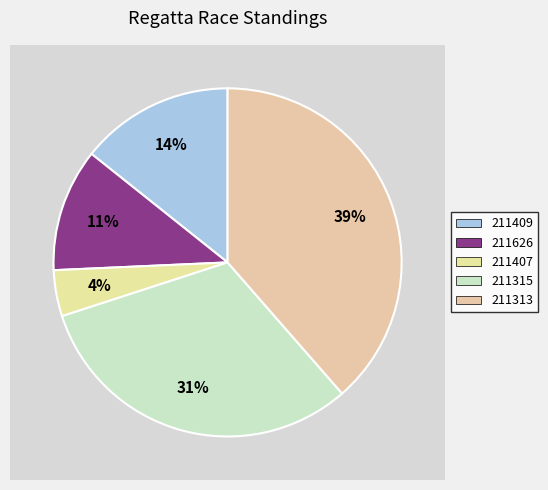

To the nearest percent, what percentage of the pie is 211407?

4%